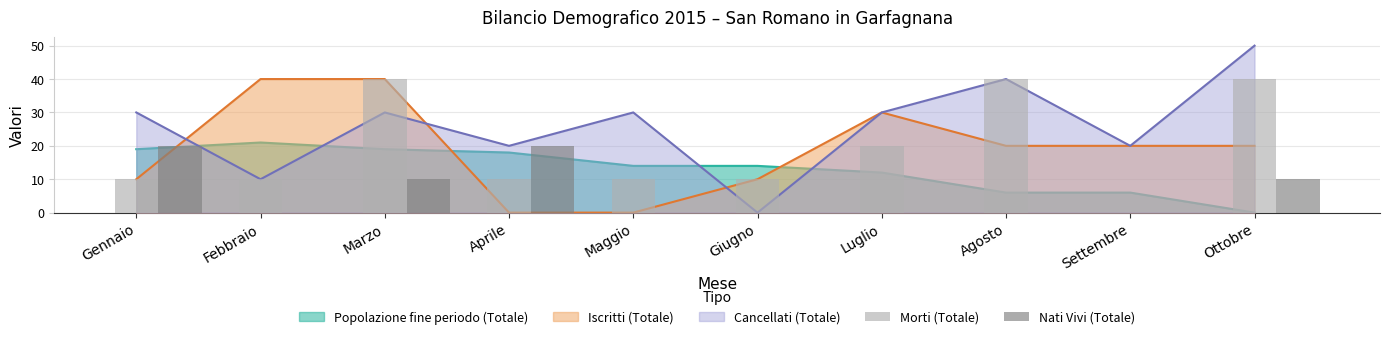

Between Gennaio and Settembre, which is larger?

Gennaio